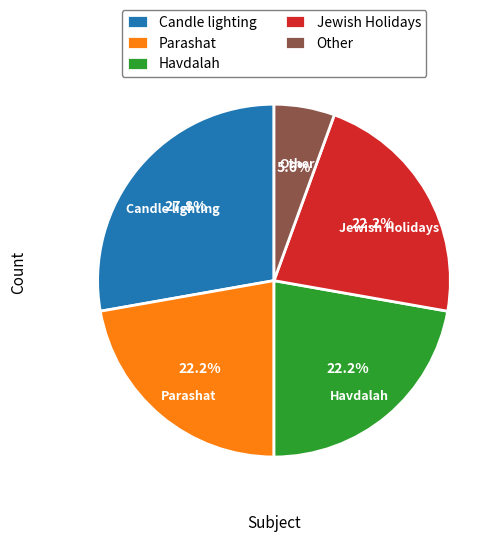

How many slices are in this pie chart?

5